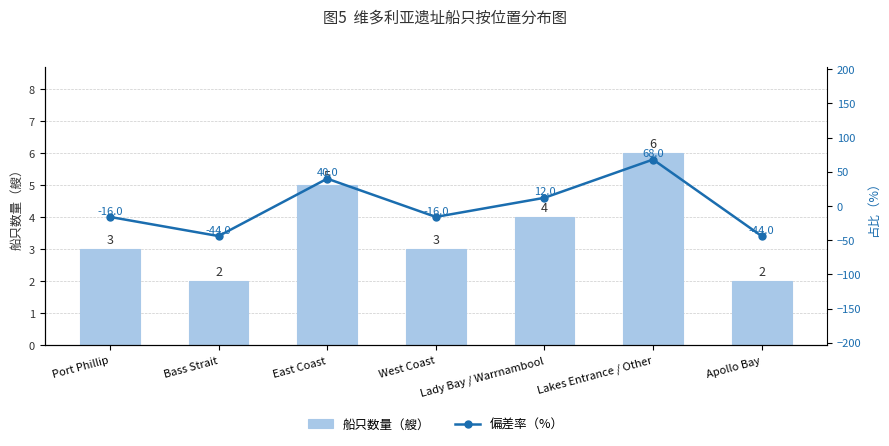

At which label does 偏差率（%） reach its peak?

Lakes Entrance / Other